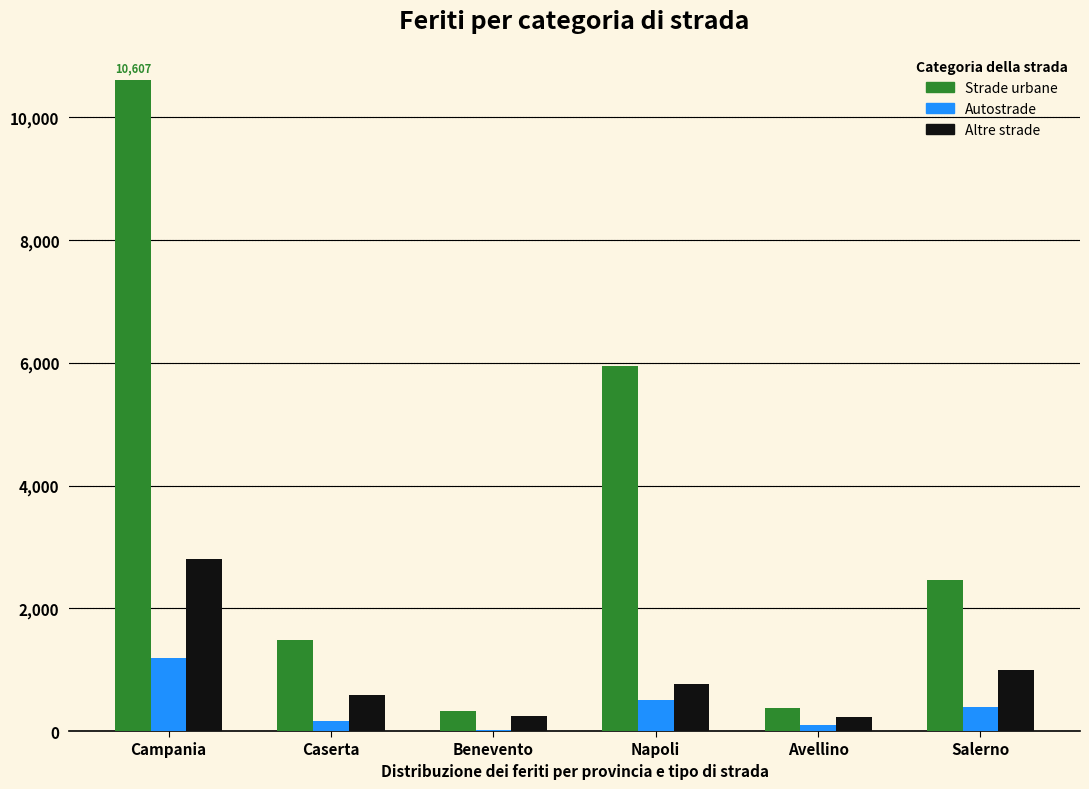

Which series has the largest total across all categories?

Strade urbane